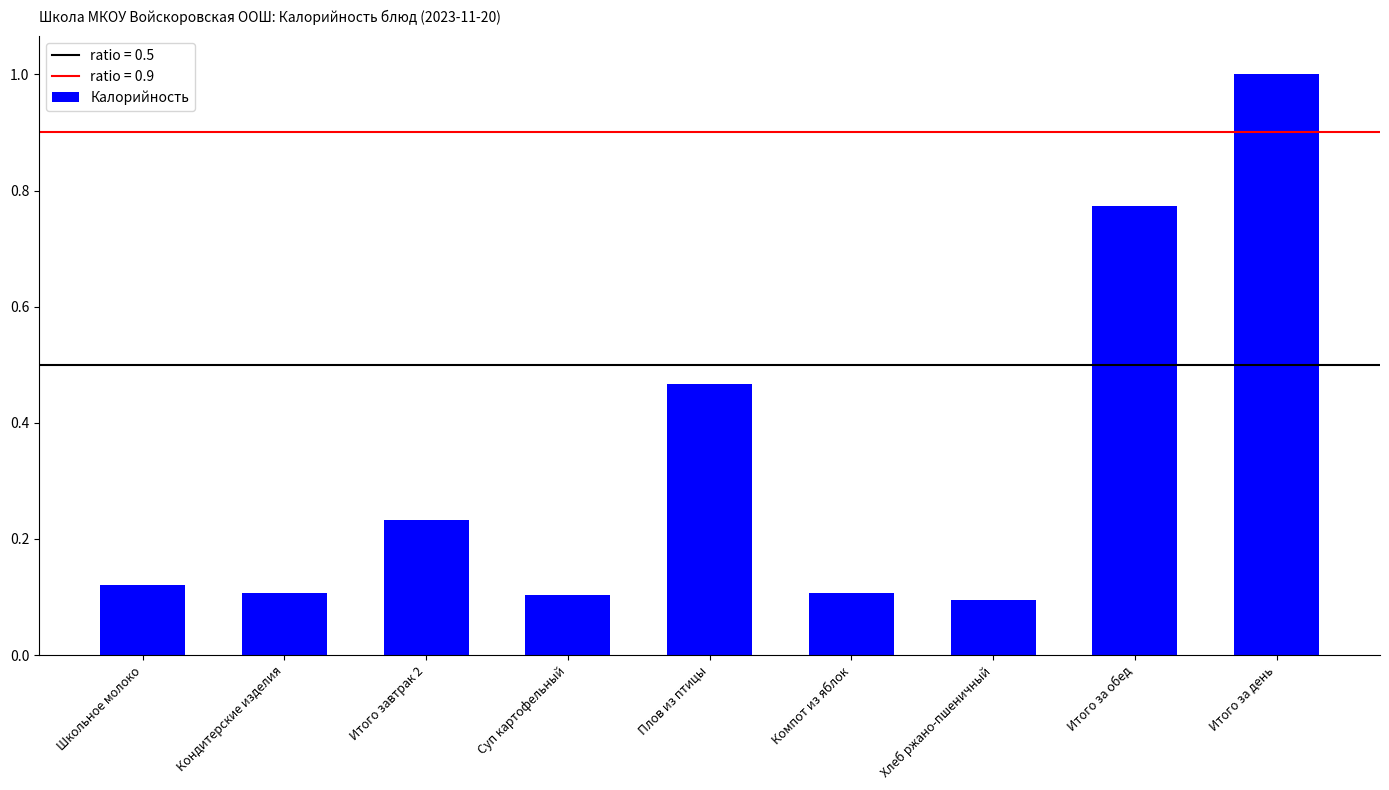

What is the greatest value displayed?

1.0